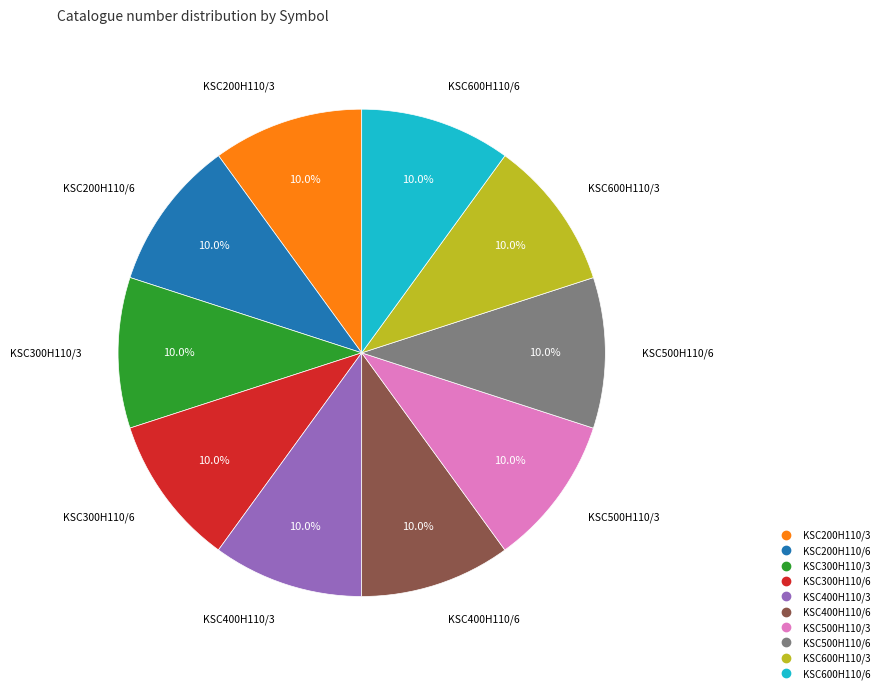

To the nearest percent, what portion does KSC400H110/6 represent?

10%